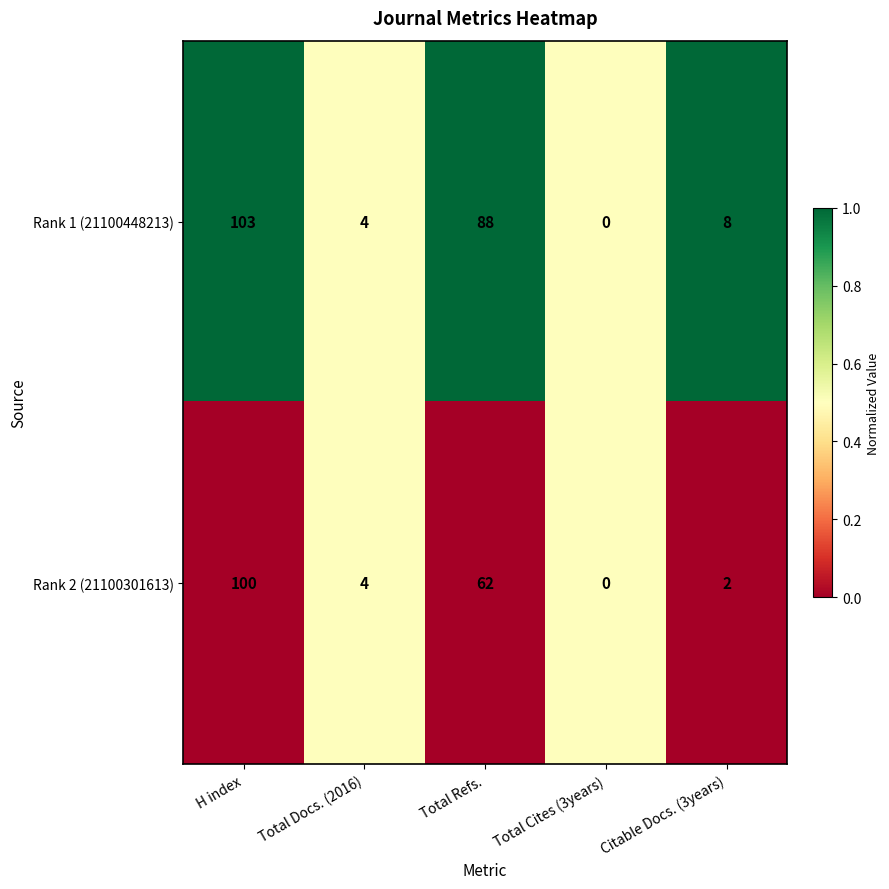

Count the number of data series in this chart.

2